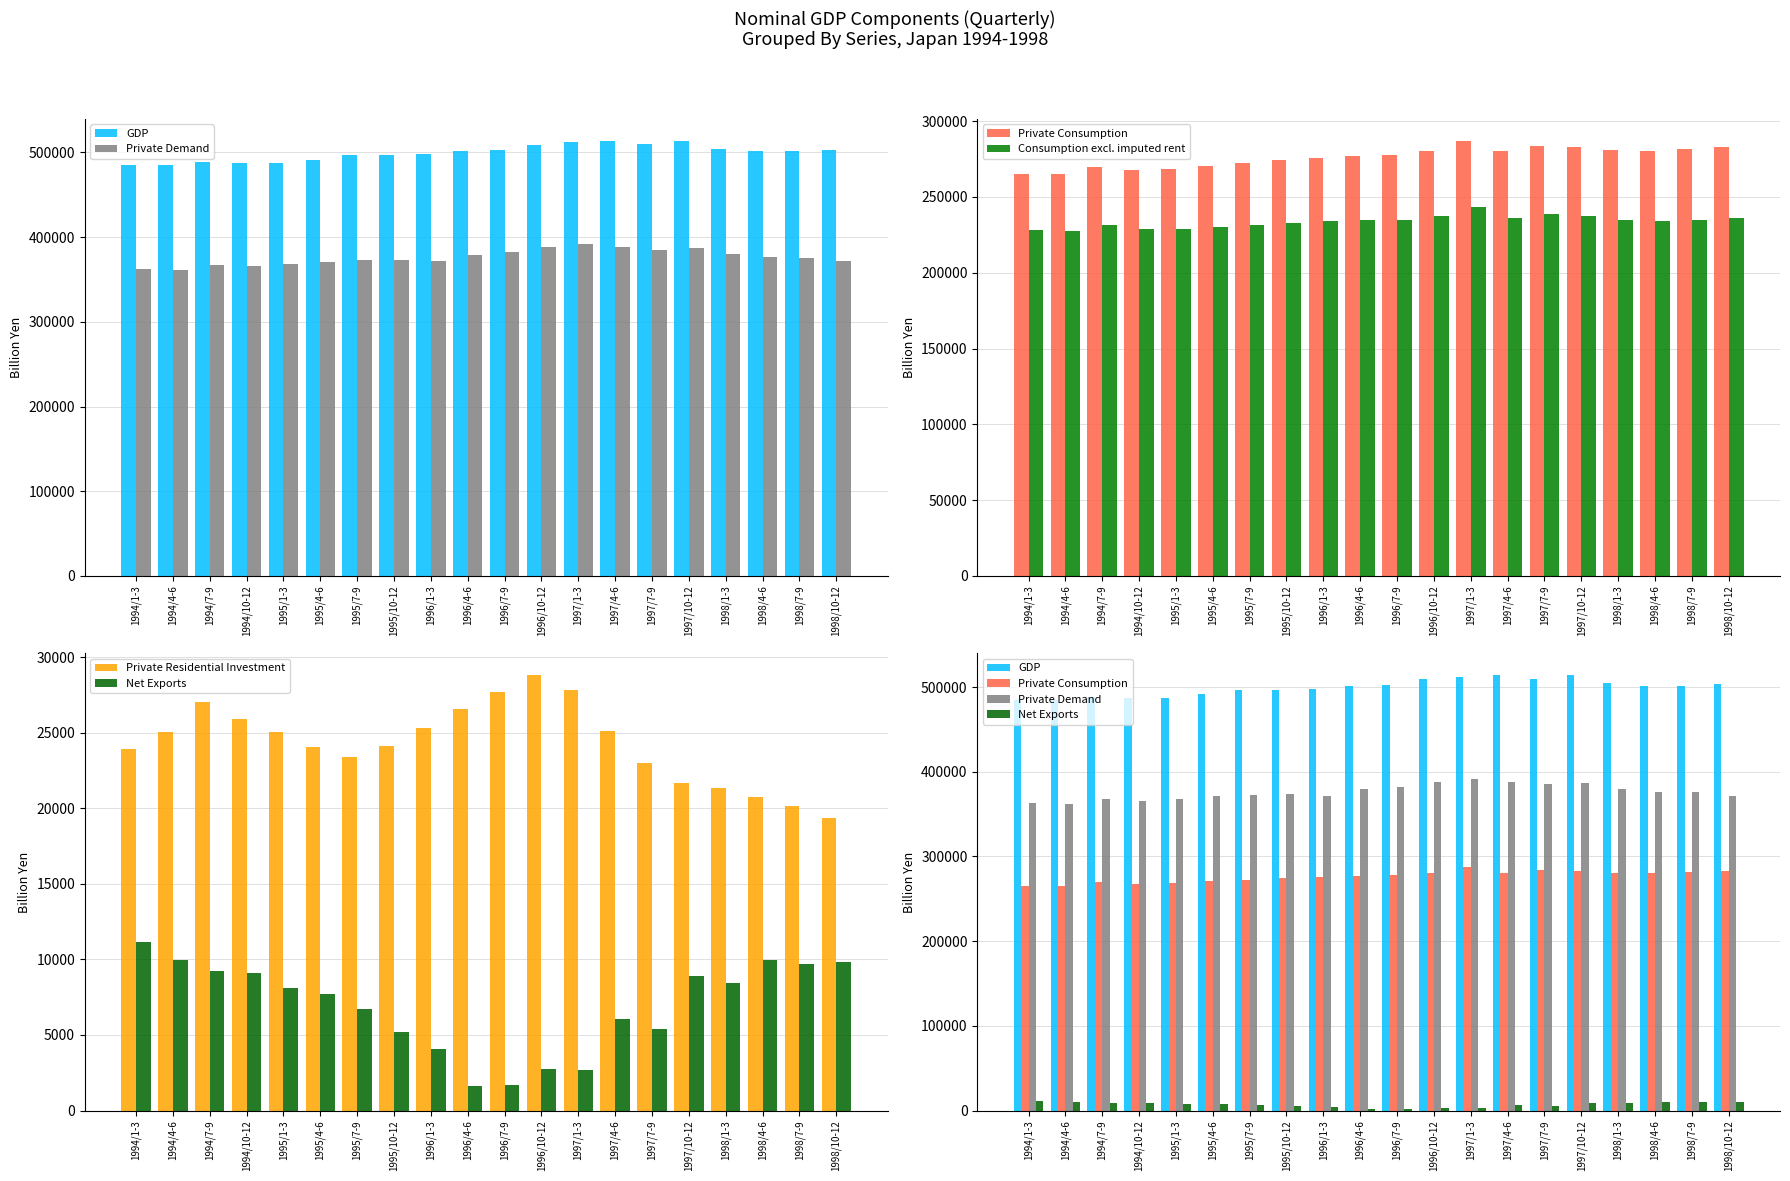

List the labels in order of GDP value, largest first.

1997/10-12, 1997/4-6, 1997/1-3, 1997/7-9, 1996/10-12, 1998/1-3, 1998/10-12, 1996/7-9, 1998/7-9, 1998/4-6, 1996/4-6, 1996/1-3, 1995/10-12, 1995/7-9, 1995/4-6, 1994/7-9, 1995/1-3, 1994/10-12, 1994/1-3, 1994/4-6